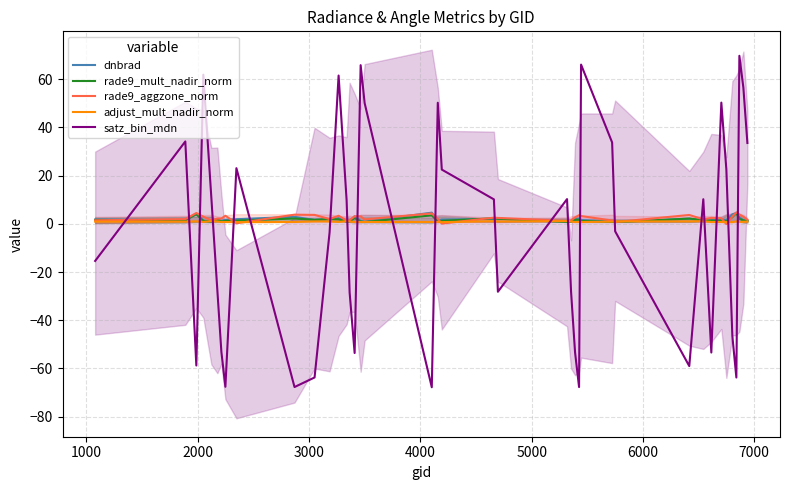

What is the difference between the maximum and minimum values in the adjust_mult_nadir_norm series?

0.4